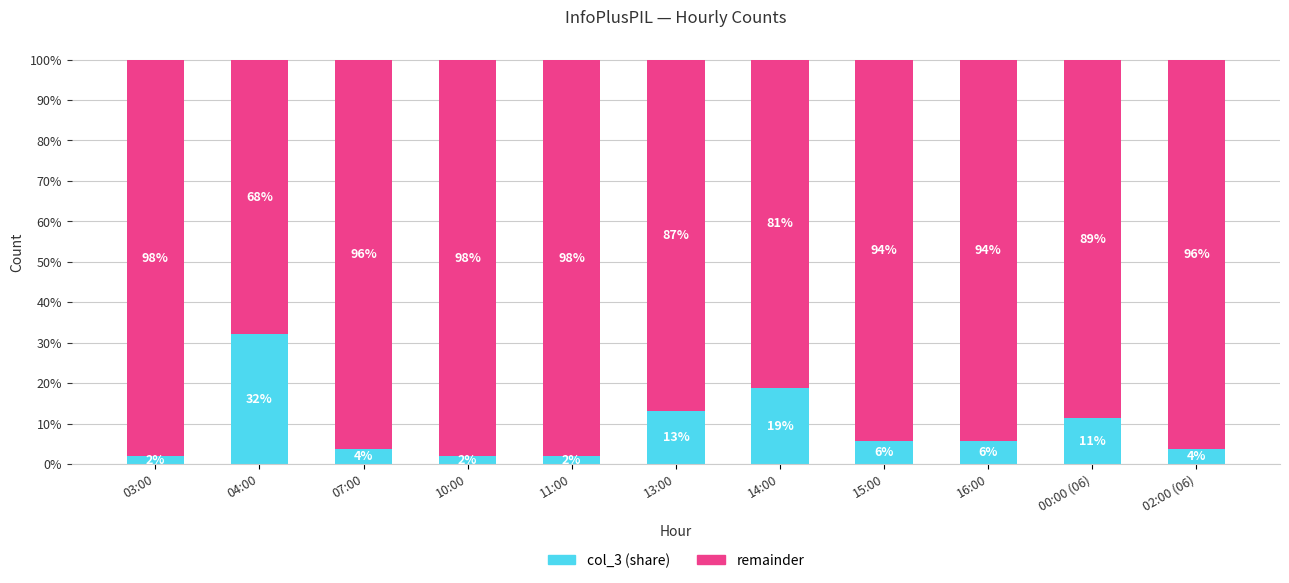

At how many categories does at least one series exceed 0?

11